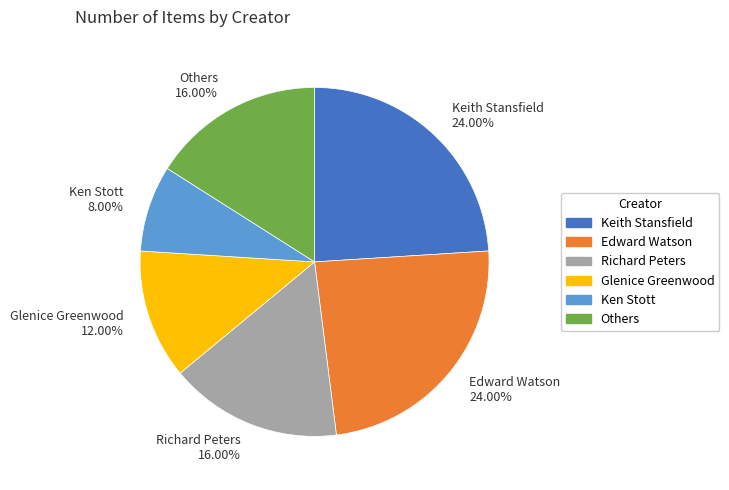

To the nearest percent, what percentage of the pie is Ken Stott?

8%